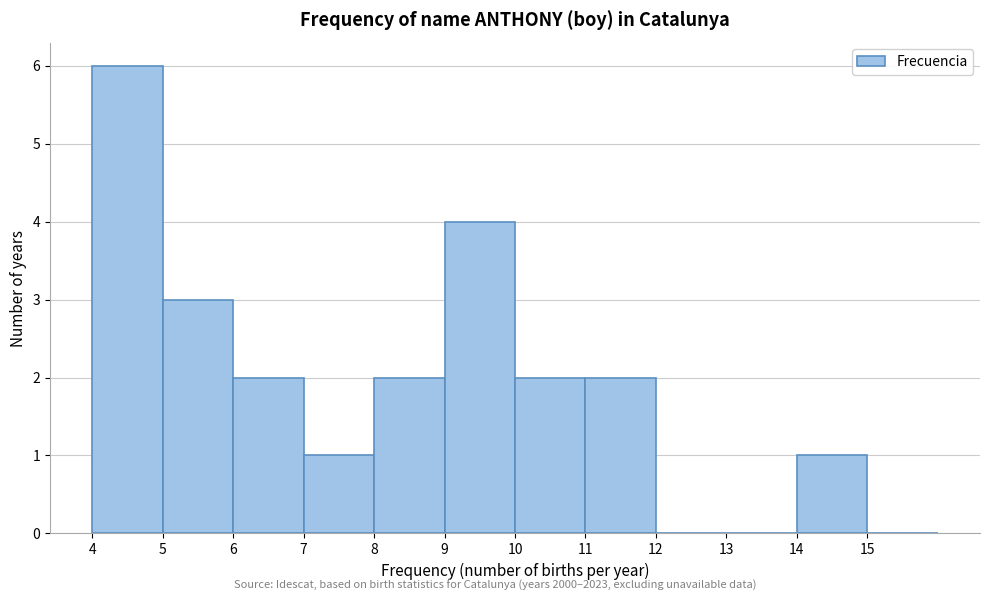

Reading left to right, list every bar in this chart as the range it spans on the x-axis followed by its height. The values are not printed on the chart, so give them approximately, as read against the axis.

4 to 5: 6
5 to 6: 3
6 to 7: 2
7 to 8: 1
8 to 9: 2
9 to 10: 4
10 to 11: 2
11 to 12: 2
12 to 13: 0
13 to 14: 0
14 to 15: 1
15 to 16: 0